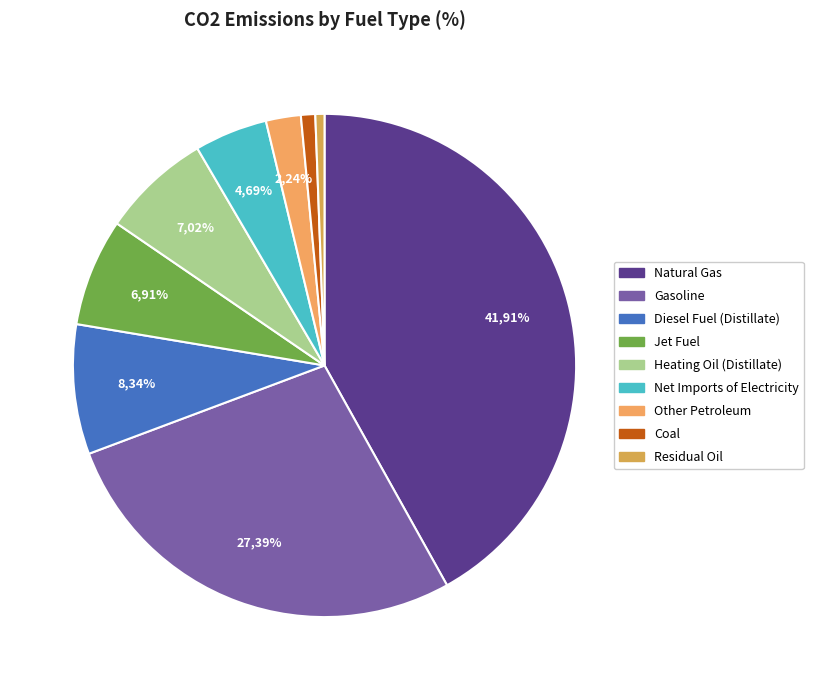

Does Residual Oil represent more than half of the total?

No